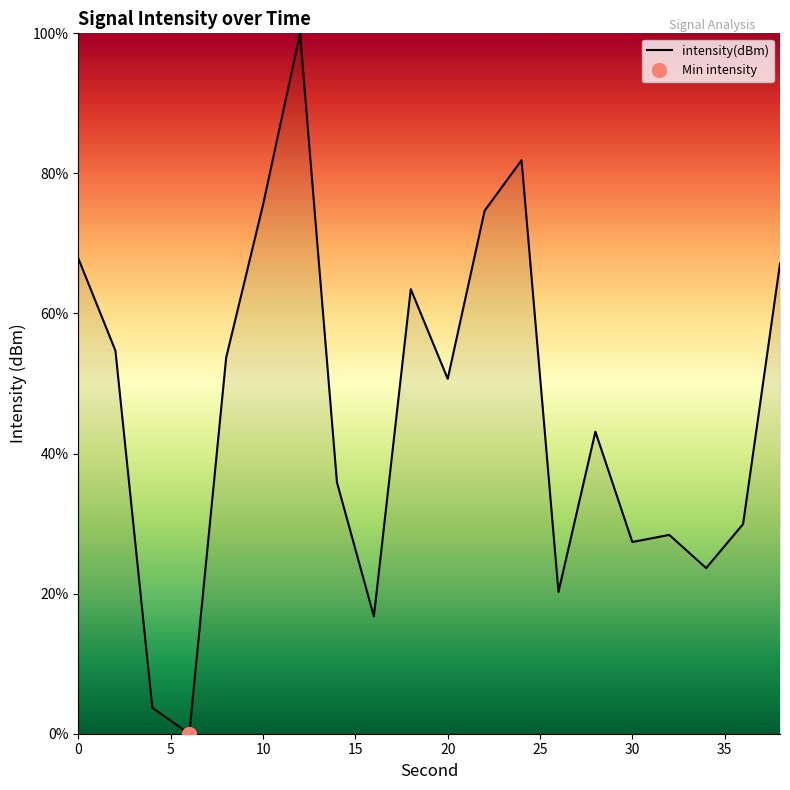

True or false: there are more than 2 points higher than both neighbors.

True